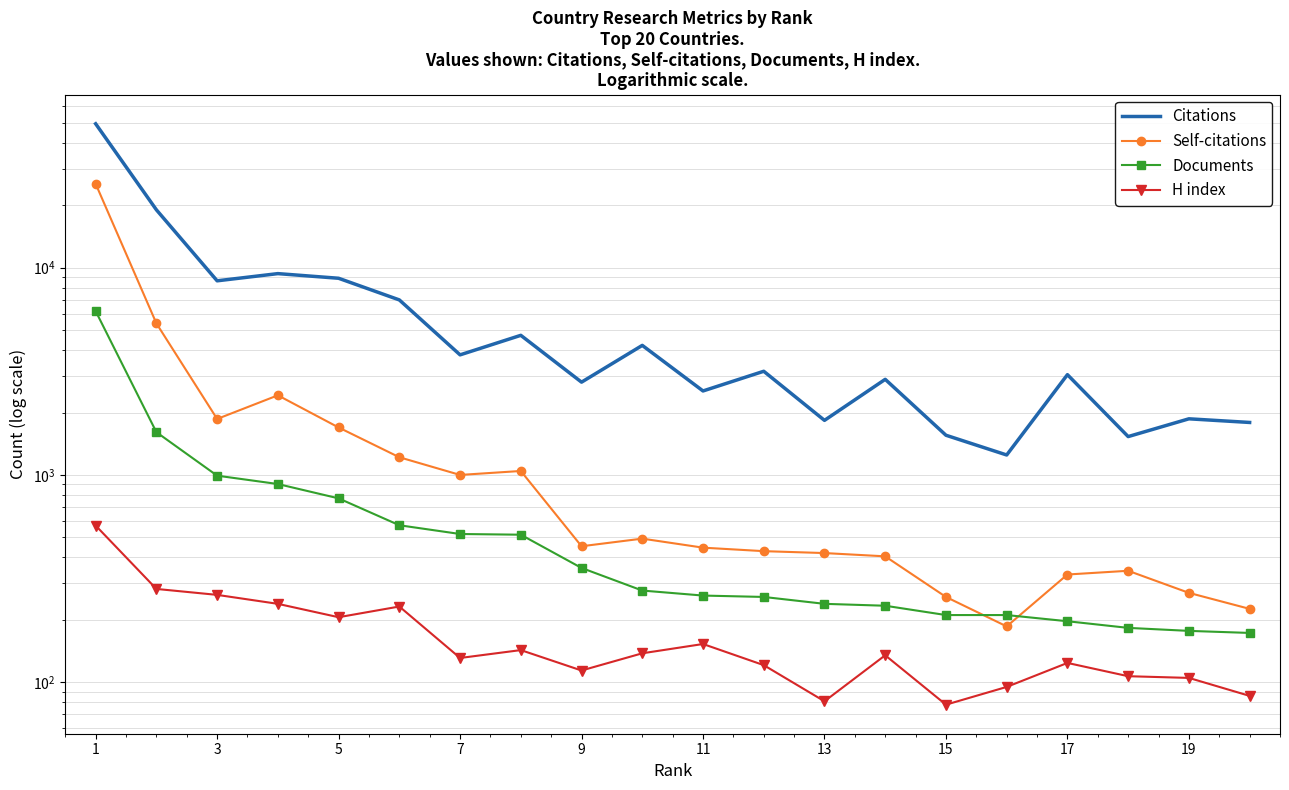

Which category has the highest value across all series?

1